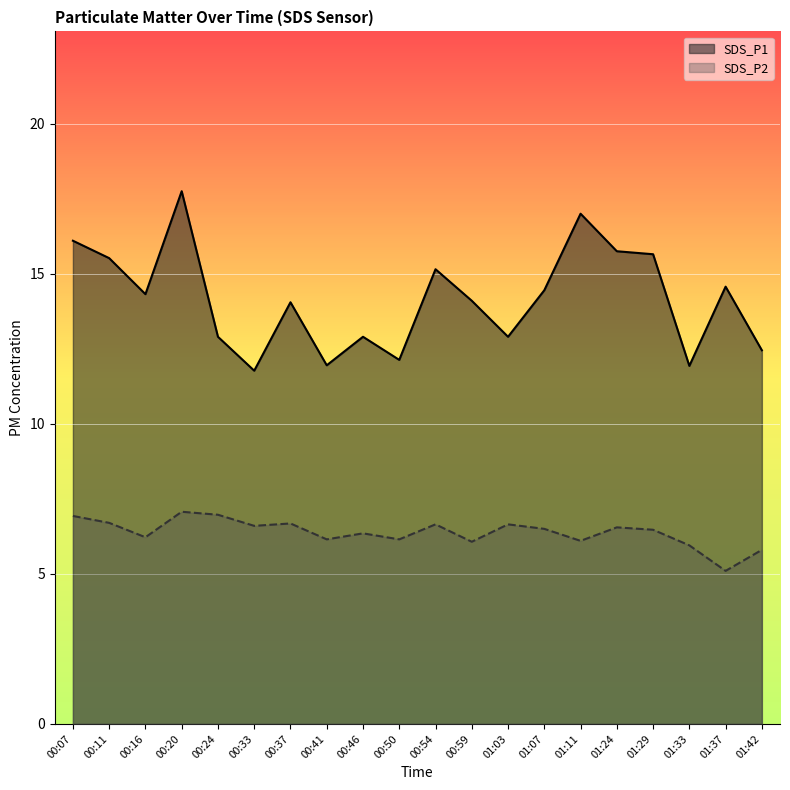

How many interior local peaks does the SDS_P1 series have?

6